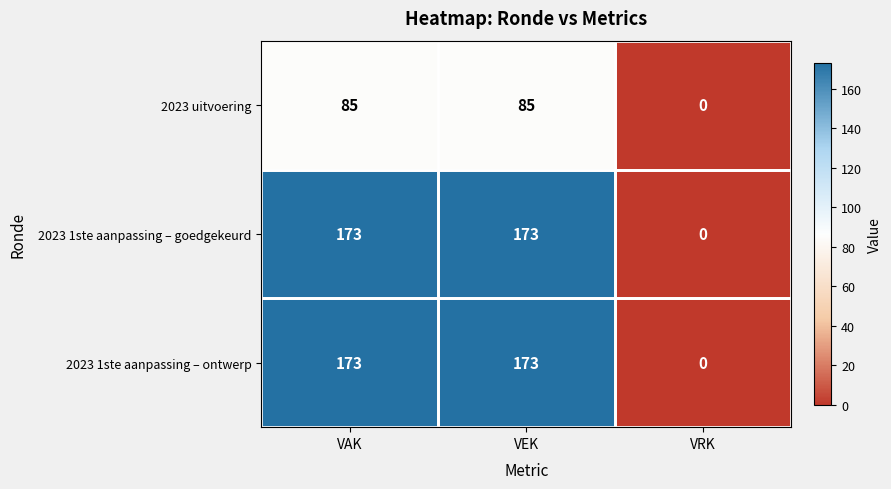

How many 2023 1ste aanpassing – ontwerp values are between 0 and 173?

3